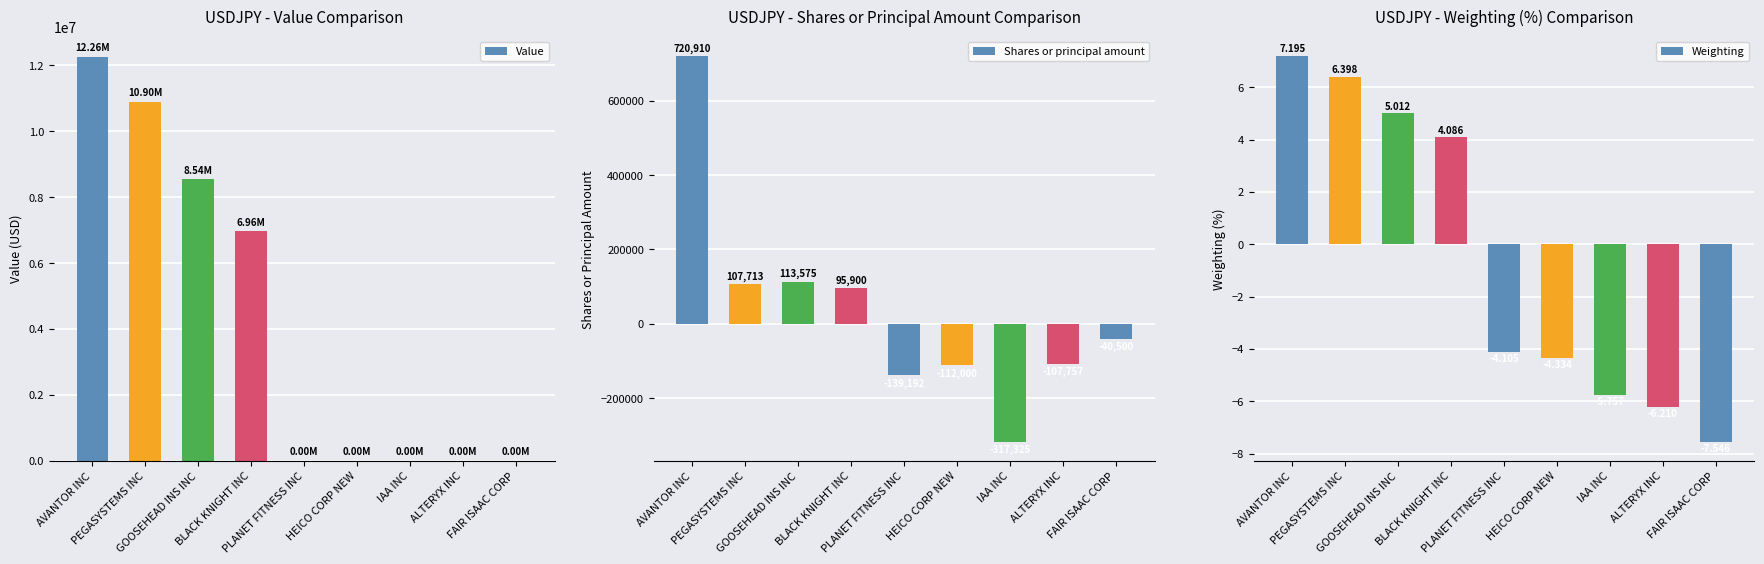

Reading left to right, extract all data points from this chart.

Value: 12255000.0	10897000.0	8536000.0	6959000.0	0.0	0.0	0.0	0.0	0.0
Shares or principal amount: 720910.0	107713.0	113575.0	95900.0	-139192.0	-112000.0	-317325.0	-107757.0	-40500.0
Weighting: 7.2	6.4	5.0	4.1	-4.1	-4.3	-5.8	-6.2	-7.5